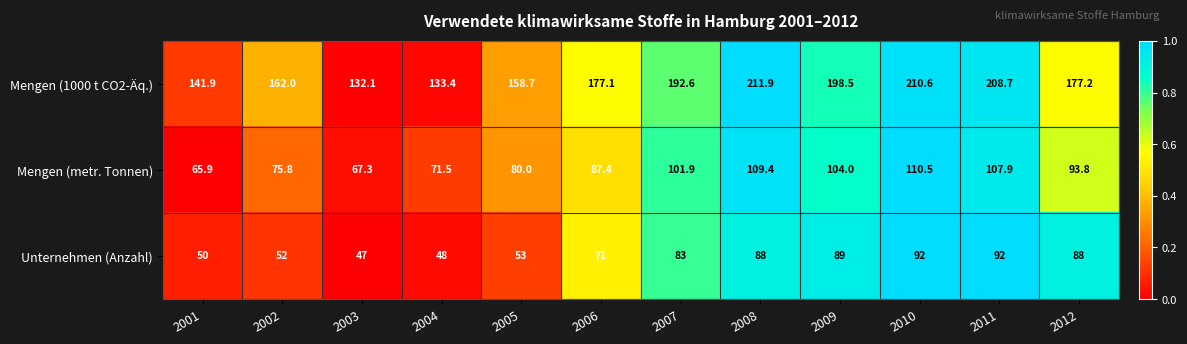

Between 2004 and 2007, which series saw the biggest shift?

Mengen (1000 t CO2-Äq.)